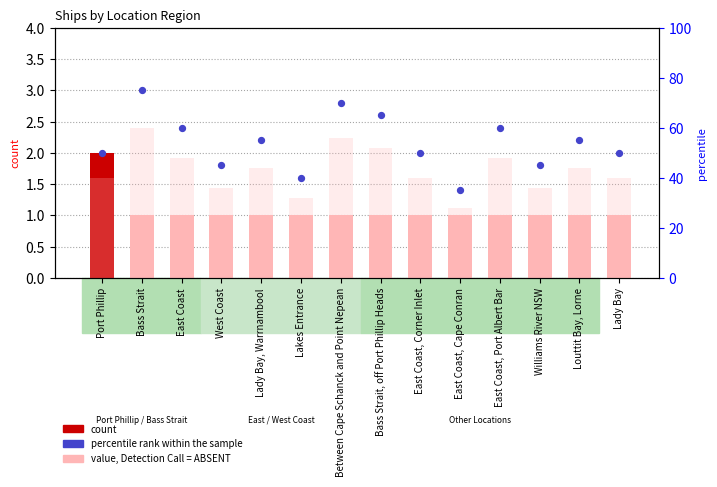

Which series contains the highest Y value?

percentile rank within the sample